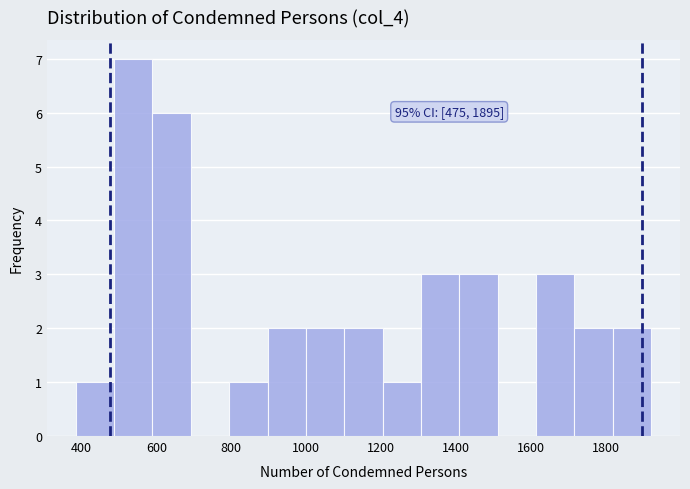

Which range on the x-axis has the tallest bar?

480 to 580